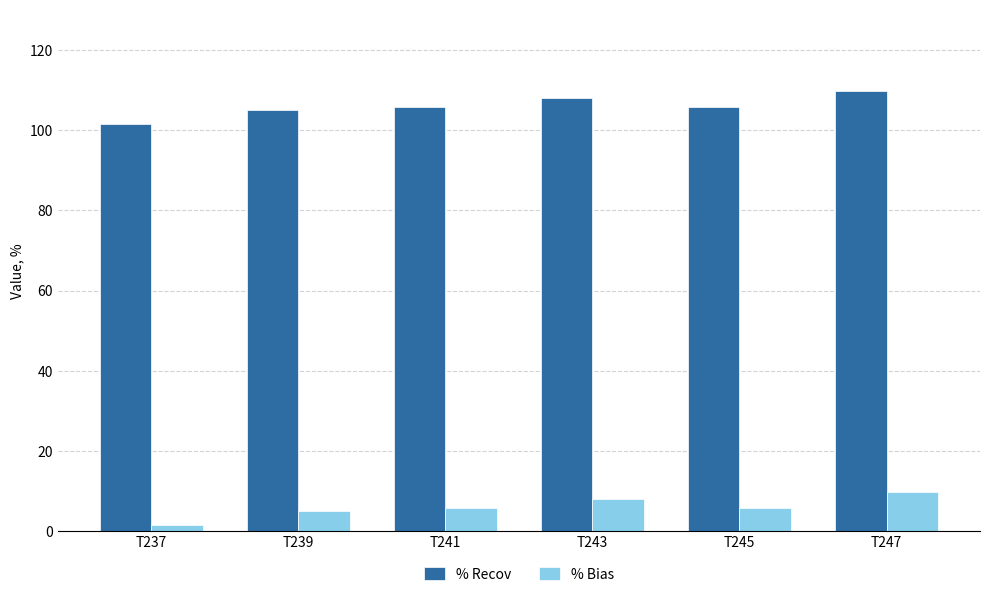

At which category does the chart reach its peak across all series?

T247